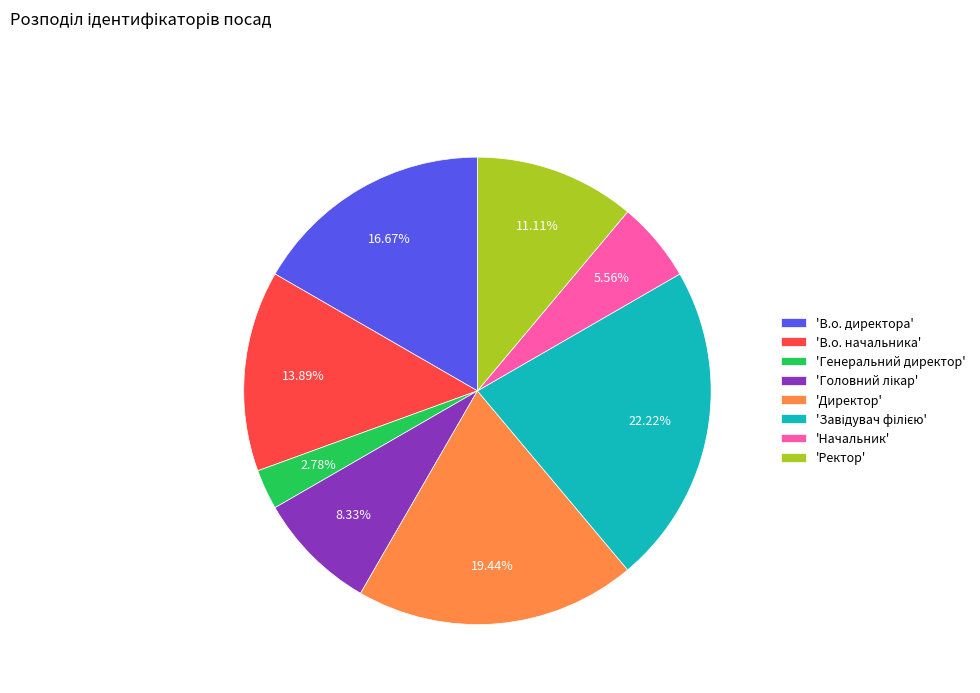

Does any single category account for the majority?

No